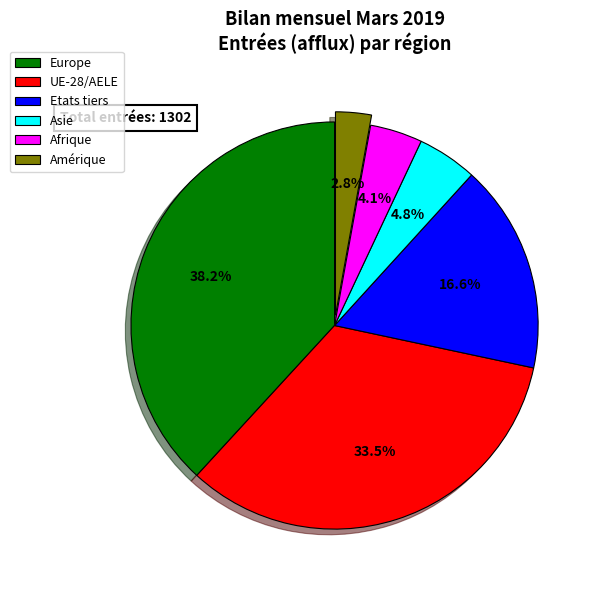

Does UE-28/AELE account for over 50% of the chart?

No